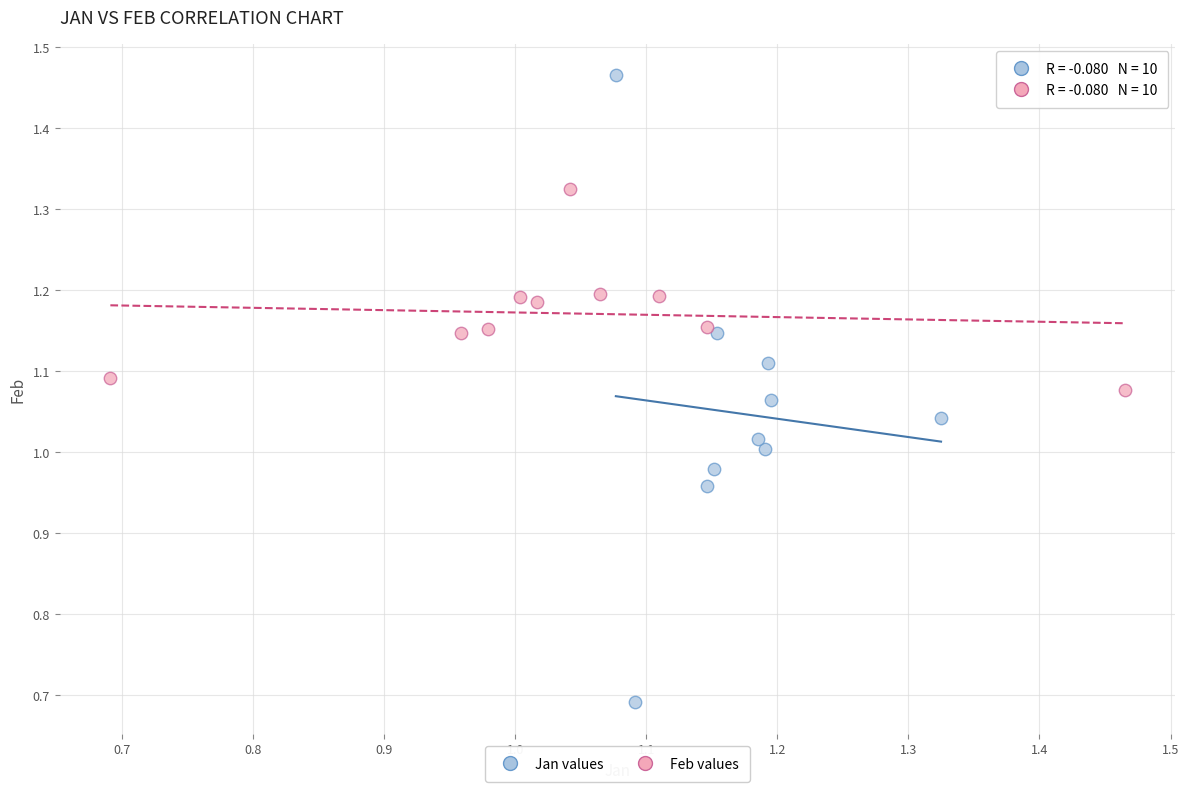

Which series contains the highest Y value?

Jan values